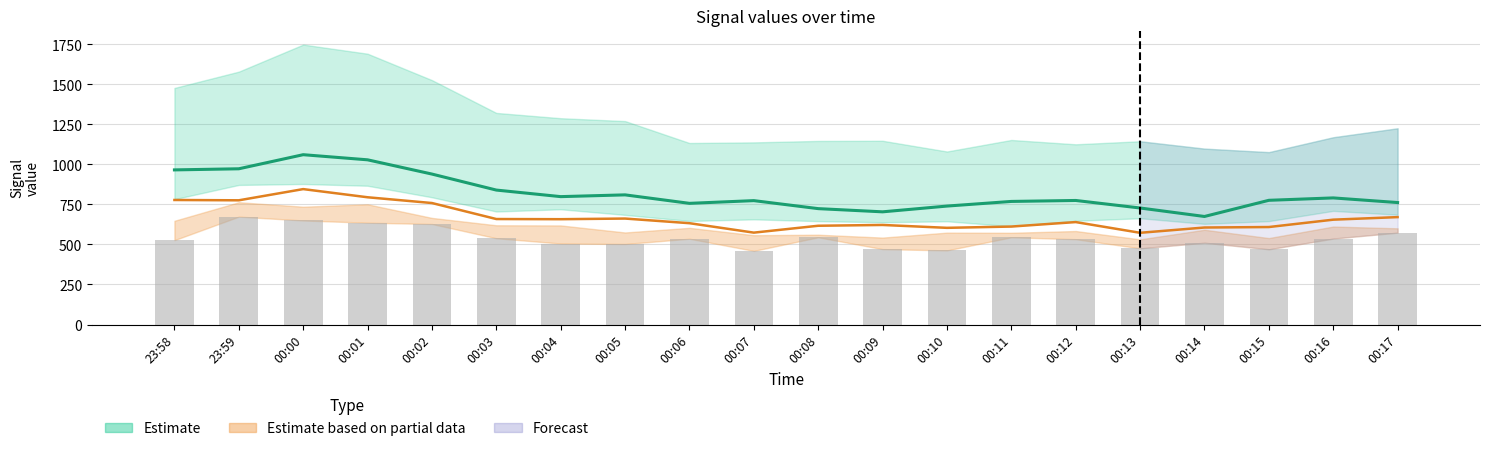

How many data points in Estimate (center) are less than 776?

10